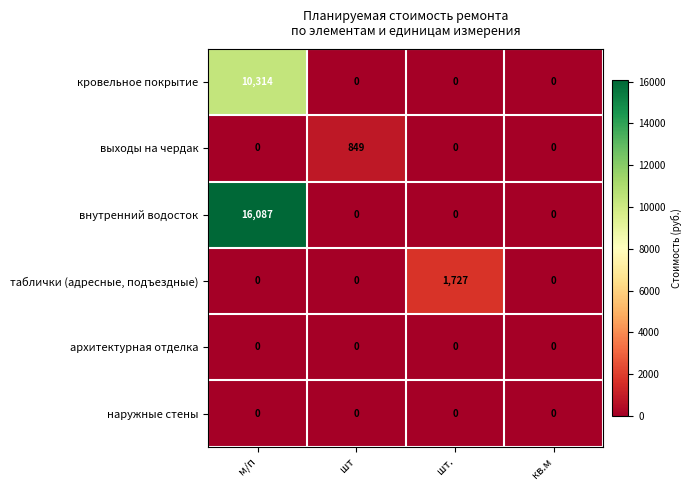

Reading right to left, list all the values displayed in this chart.

кровельное покрытие: кв.м=0	шт.=0	шт=0	м/п=10314
выходы на чердак: кв.м=0	шт.=0	шт=849	м/п=0
внутренний водосток: кв.м=0	шт.=0	шт=0	м/п=16087
таблички (адресные, подъездные): кв.м=0	шт.=1727	шт=0	м/п=0
архитектурная отделка: кв.м=0	шт.=0	шт=0	м/п=0
наружные стены: кв.м=0	шт.=0	шт=0	м/п=0